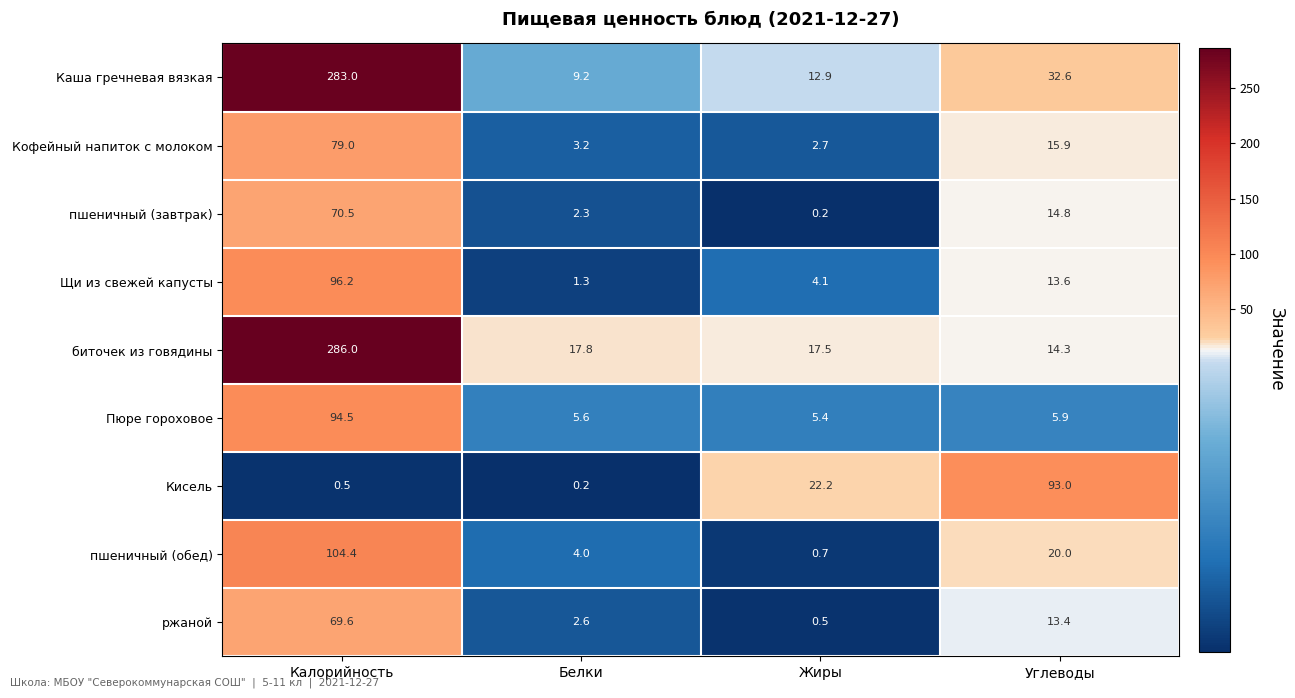

At which category does the chart reach its peak across all series?

Калорийность